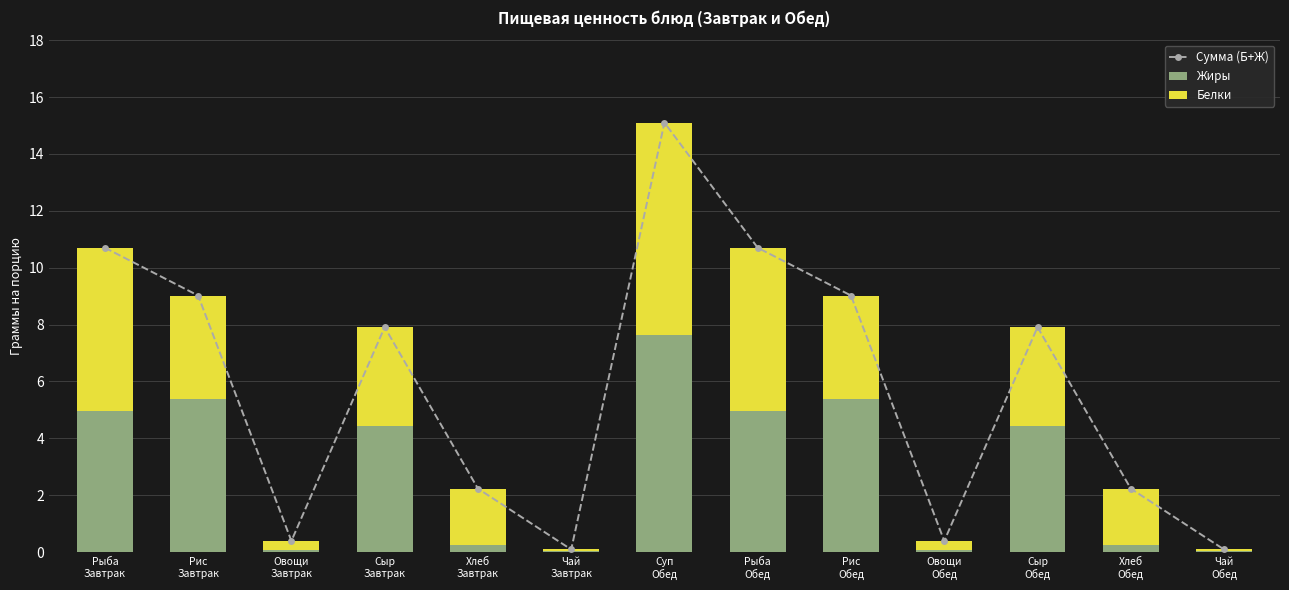

Reading left to right, extract all data points from this chart.

Сумма (Б+Ж): 10.7	9.0	0.4	7.9	2.2	0.1	15.1	10.7	9.0	0.4	7.9	2.2	0.1
Жиры: 5.0	5.4	0.1	4.4	0.2	0.0	7.6	5.0	5.4	0.1	4.4	0.2	0.0
Белки: 5.7	3.6	0.3	3.5	2.0	0.1	7.5	5.7	3.6	0.3	3.5	2.0	0.1